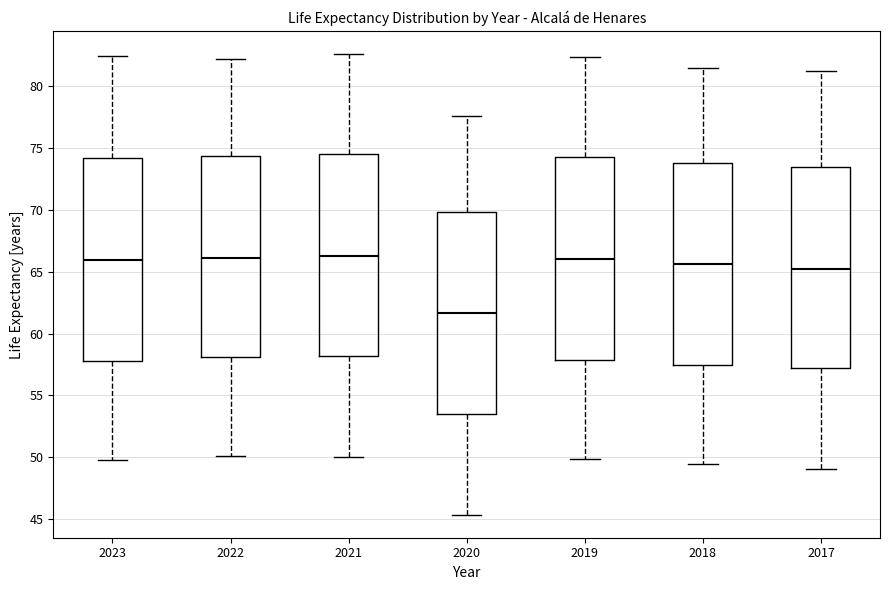

Reading left to right, transcribe this box plot: for each box, give where its median line is, the range the box spans, and where its two whiskers end, as read against the y-axis. The values are not printed on the chart, so give them approximately, as read against the axis.

2023: median 66.0, box 58.0 to 74.0, whiskers 49.5 to 82.5
2022: median 66.0, box 58.0 to 74.5, whiskers 50.0 to 82.0
2021: median 66.5, box 58.0 to 74.5, whiskers 50.0 to 82.5
2020: median 61.5, box 53.5 to 70.0, whiskers 45.5 to 77.5
2019: median 66.0, box 58.0 to 74.5, whiskers 50.0 to 82.5
2018: median 65.5, box 57.5 to 74.0, whiskers 49.5 to 81.5
2017: median 65.5, box 57.0 to 73.5, whiskers 49.0 to 81.0